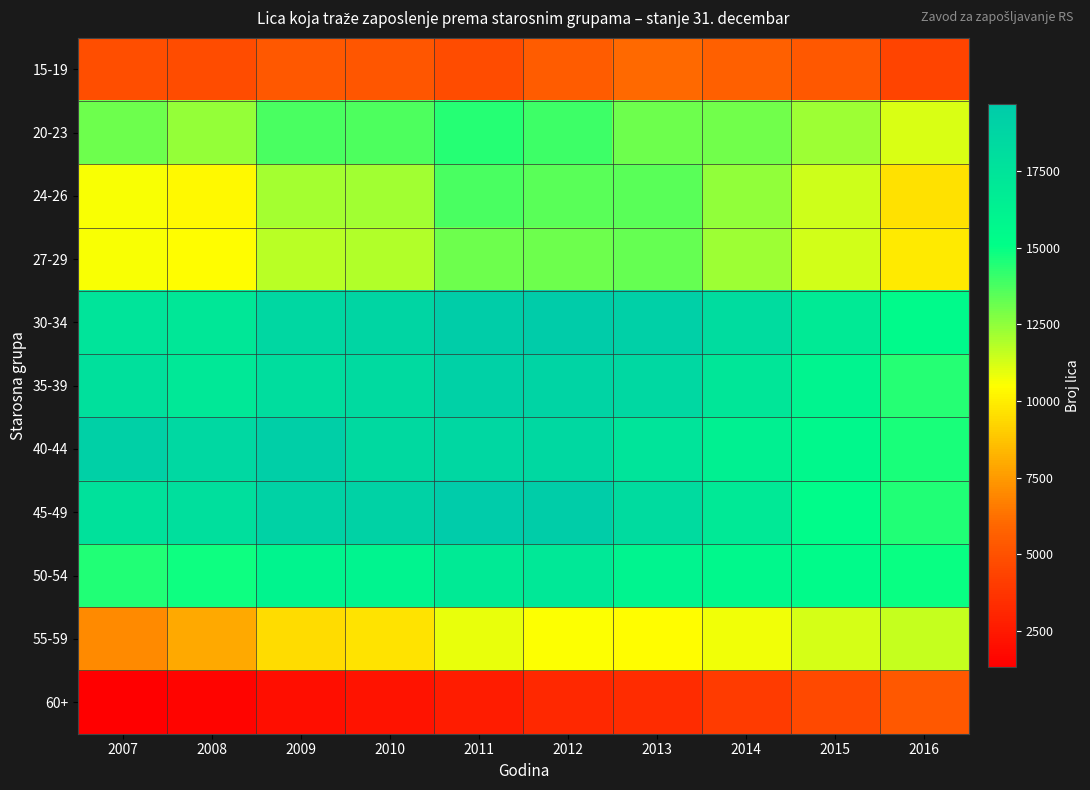

How many categories are shown in the chart?

10